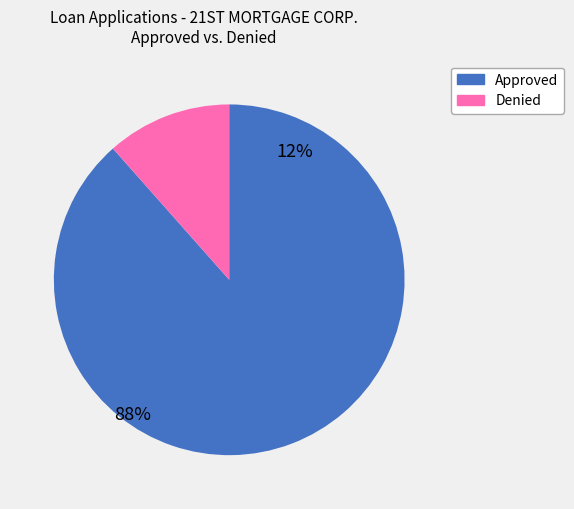

Approximately how many times larger is the value at Denied compared to Approved?

0.1